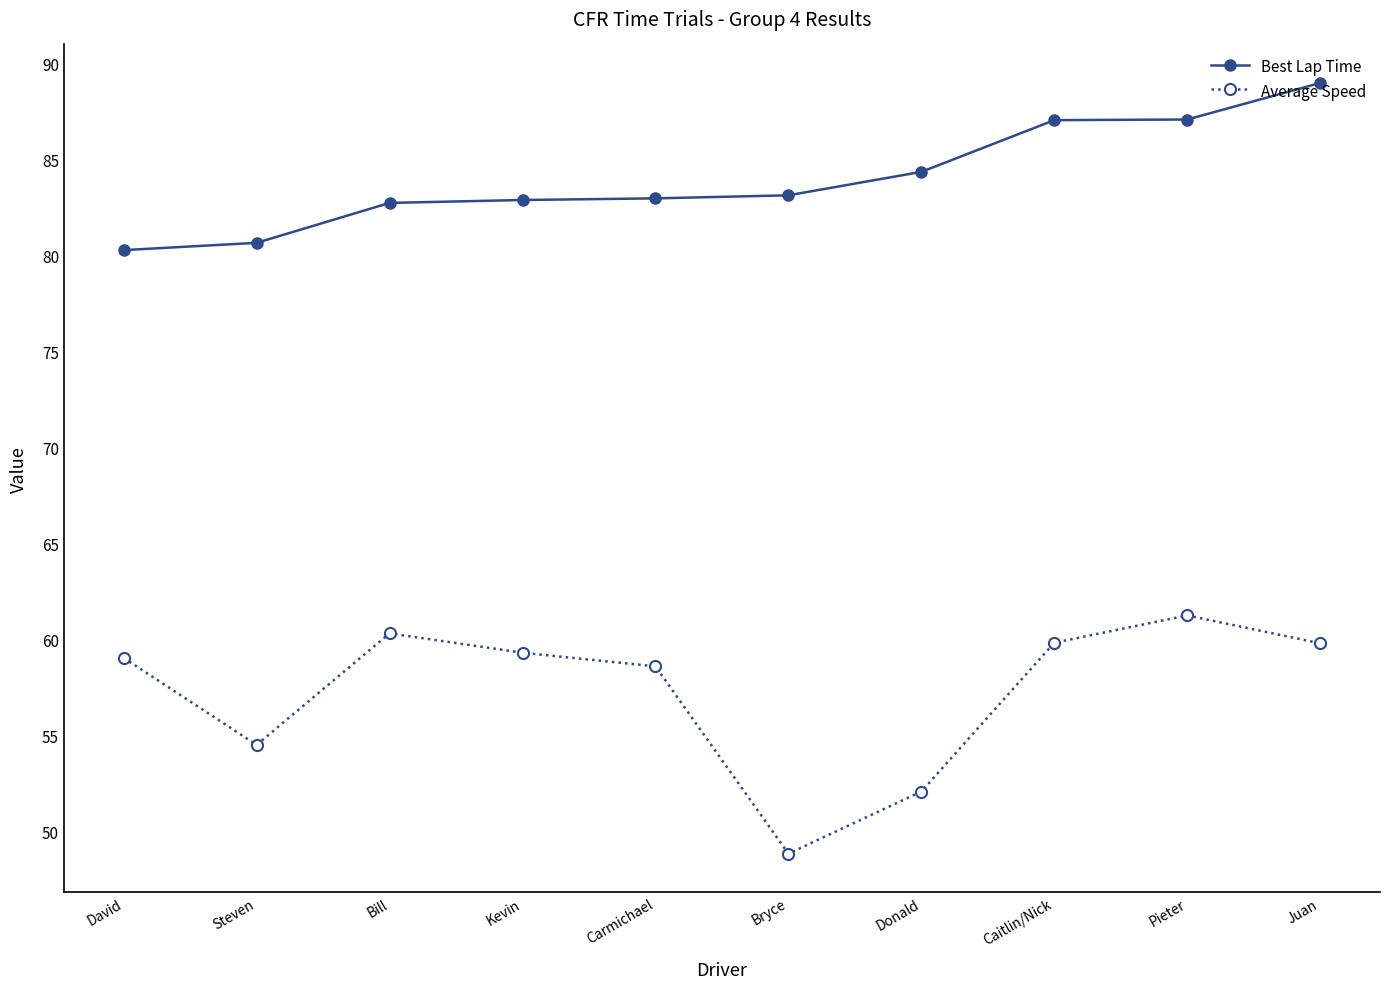

Between Carmichael and Juan, which series saw the biggest shift?

Best Lap Time